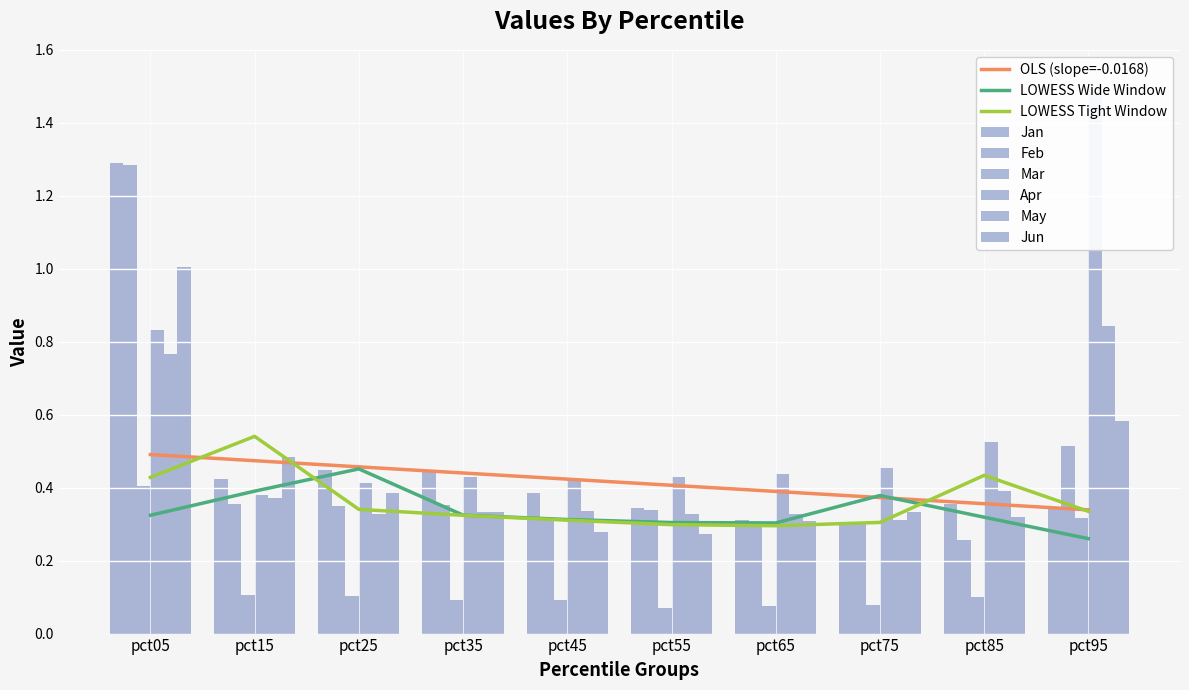

At which label does Mar reach its minimum?

pct55